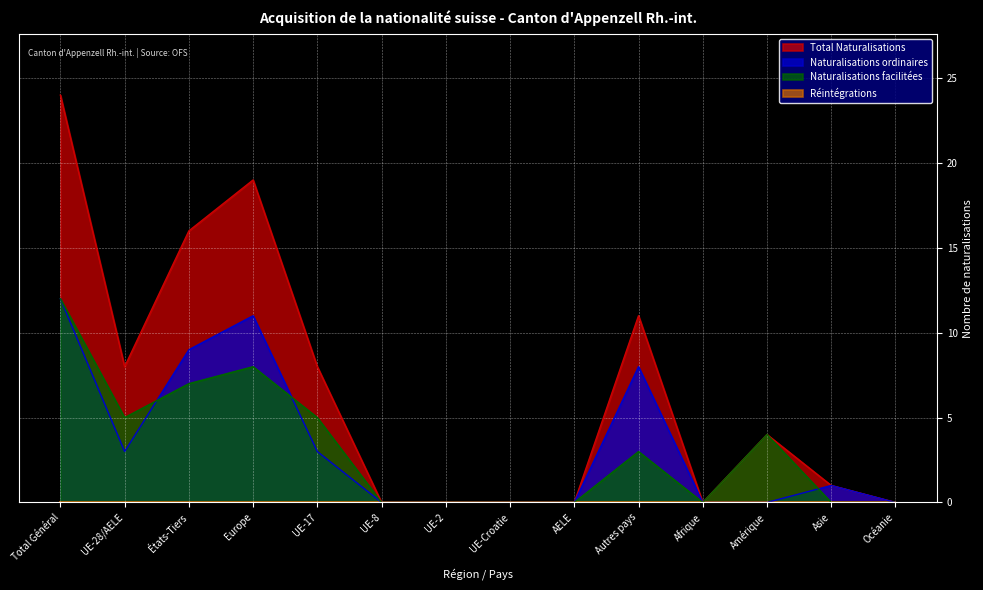

Which series has the widest spread of values?

Total Naturalisations